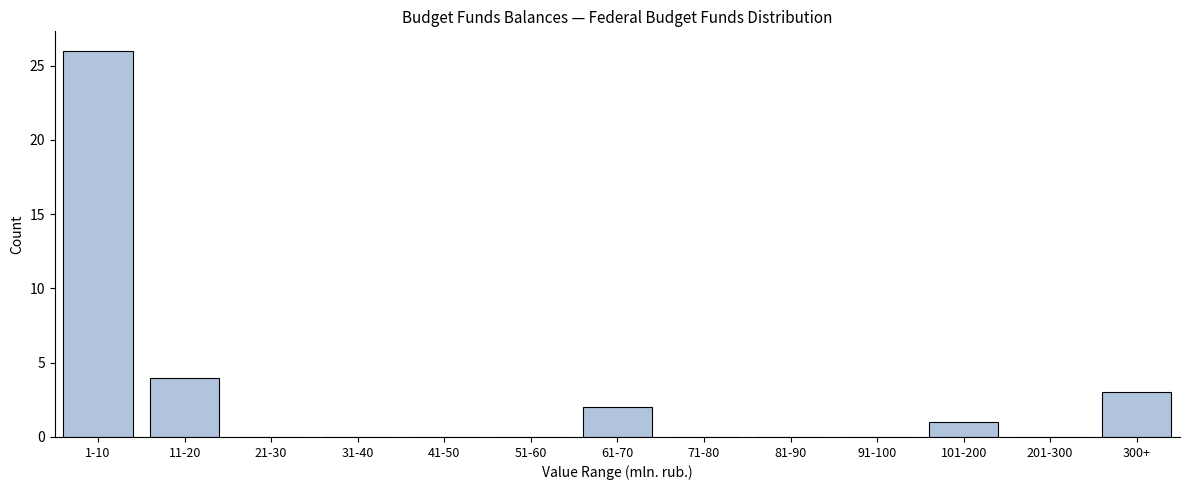

Reading right to left, what are all the values shown in this chart?

300+=3	201-300=0	101-200=1	91-100=0	81-90=0	71-80=0	61-70=2	51-60=0	41-50=0	31-40=0	21-30=0	11-20=4	1-10=26